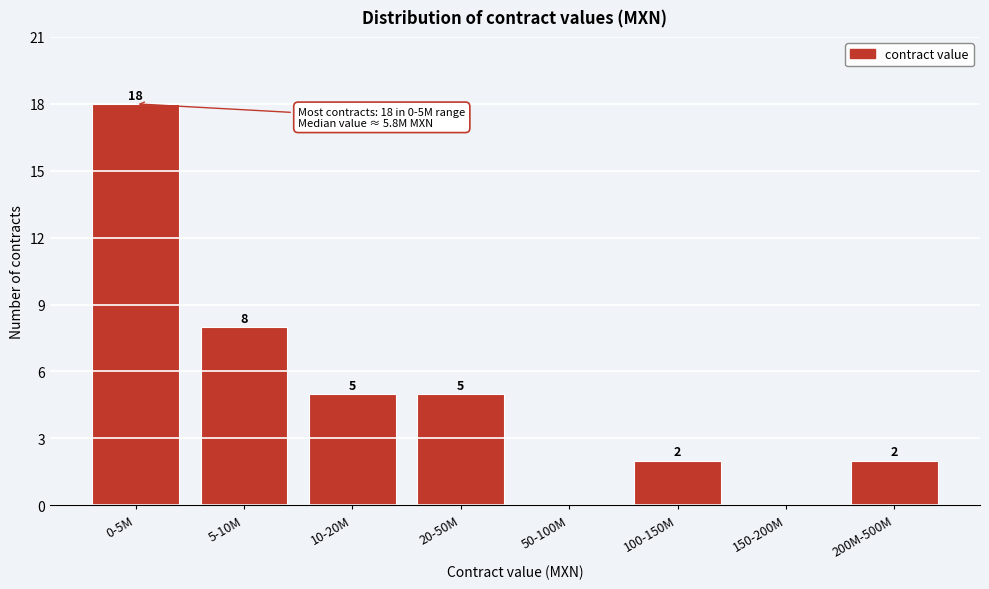

Reading left to right, transcribe all the data shown in this chart.

0-5M=18	5-10M=8	10-20M=5	20-50M=5	50-100M=0	100-150M=2	150-200M=0	200M-500M=2